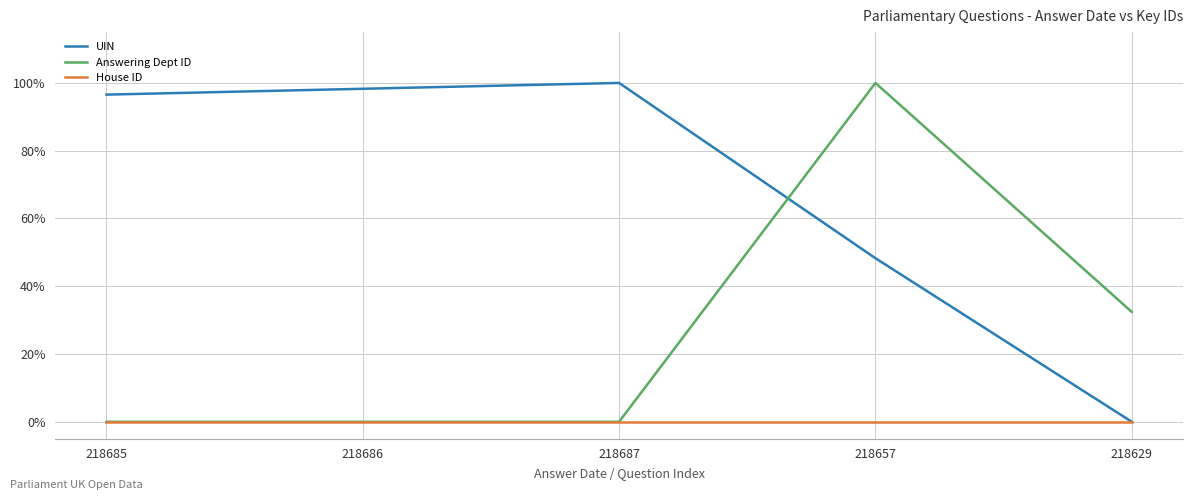

What are all the series names shown in the legend?

UIN, Answering Dept ID, House ID